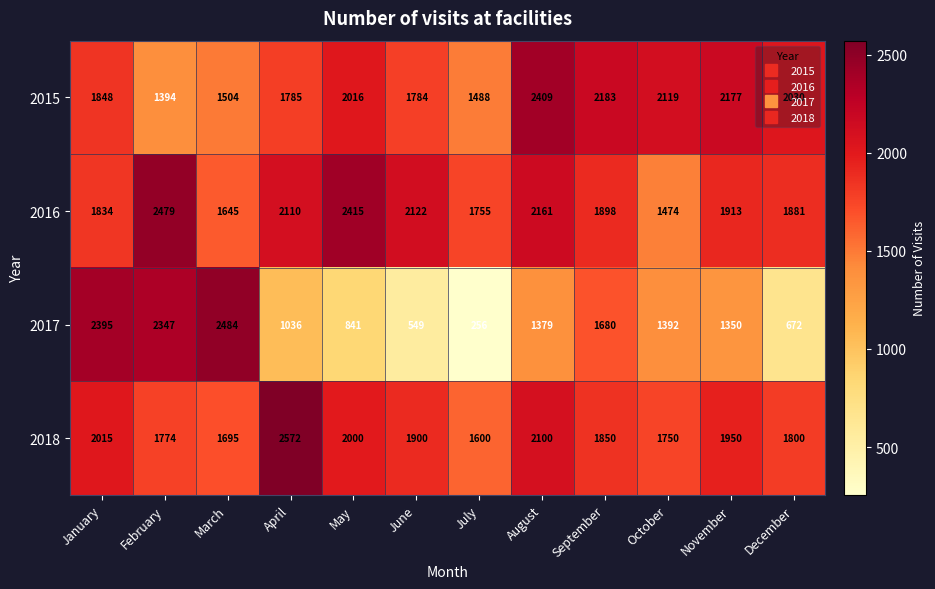

What is the difference between the highest and lowest values at October?

727